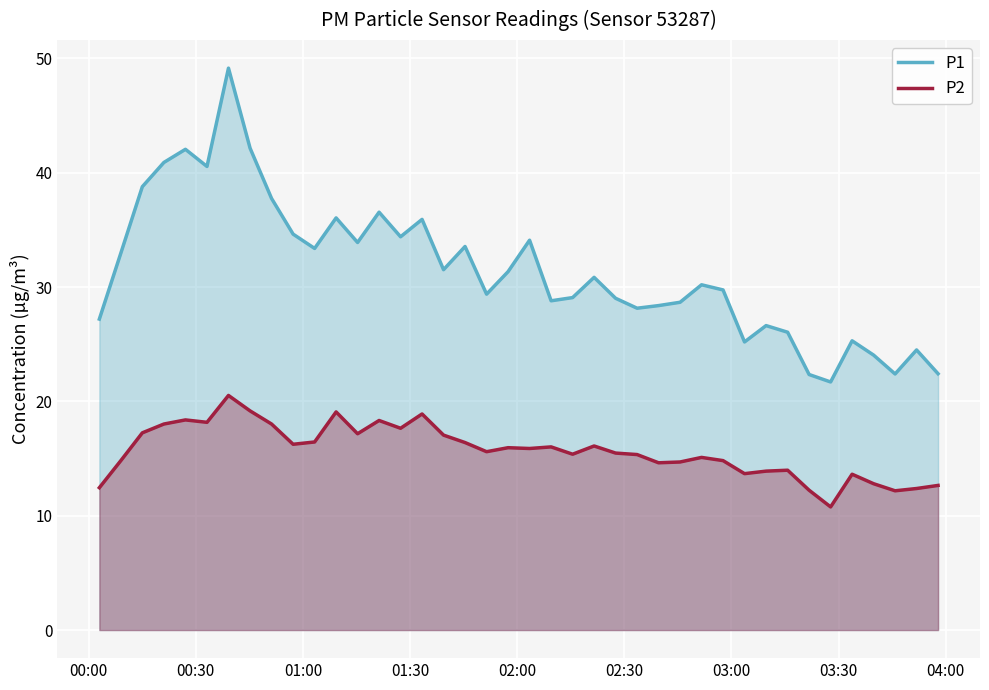

List the series in order of their peak value, lowest first.

P2, P1